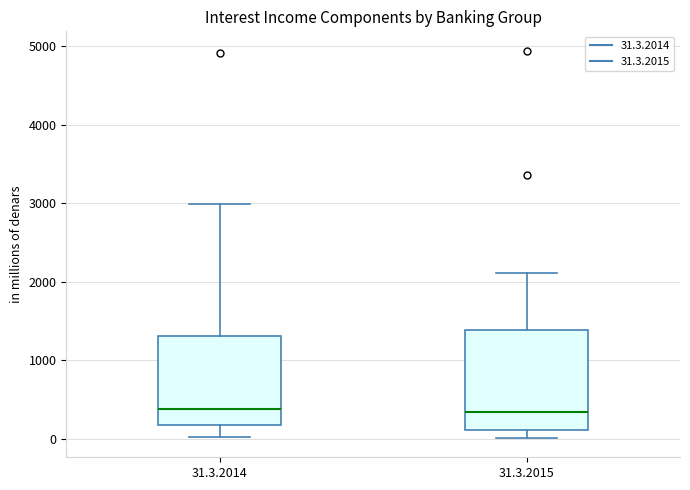

Reading left to right, transcribe this box plot: for each box, give where its median line is, the range the box spans, and where its two whiskers end, as read against the y-axis. The values are not printed on the chart, so give them approximately, as read against the axis.

31.3.2014: median 400, box 200 to 1300, whiskers 0 to 3000
31.3.2015: median 300, box 100 to 1400, whiskers 0 to 2100